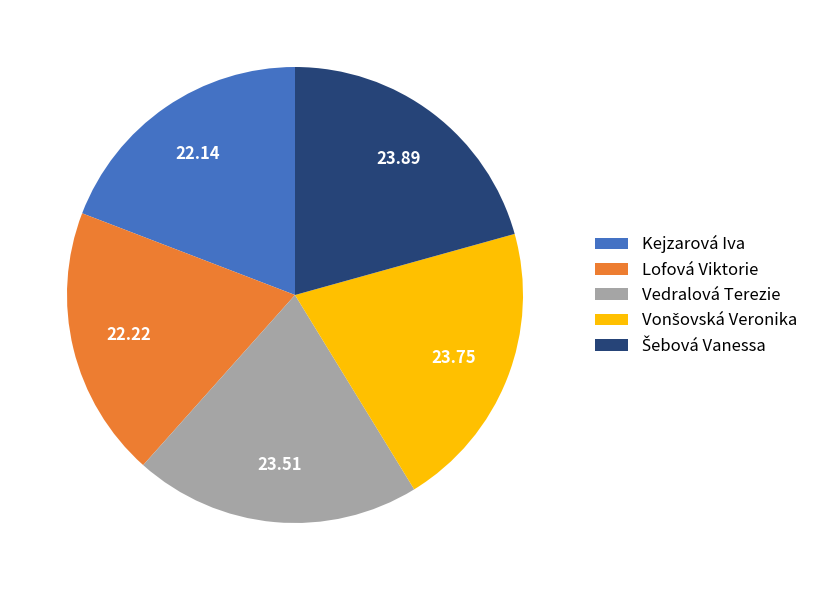

Is there any slice that represents more than half of the pie?

No